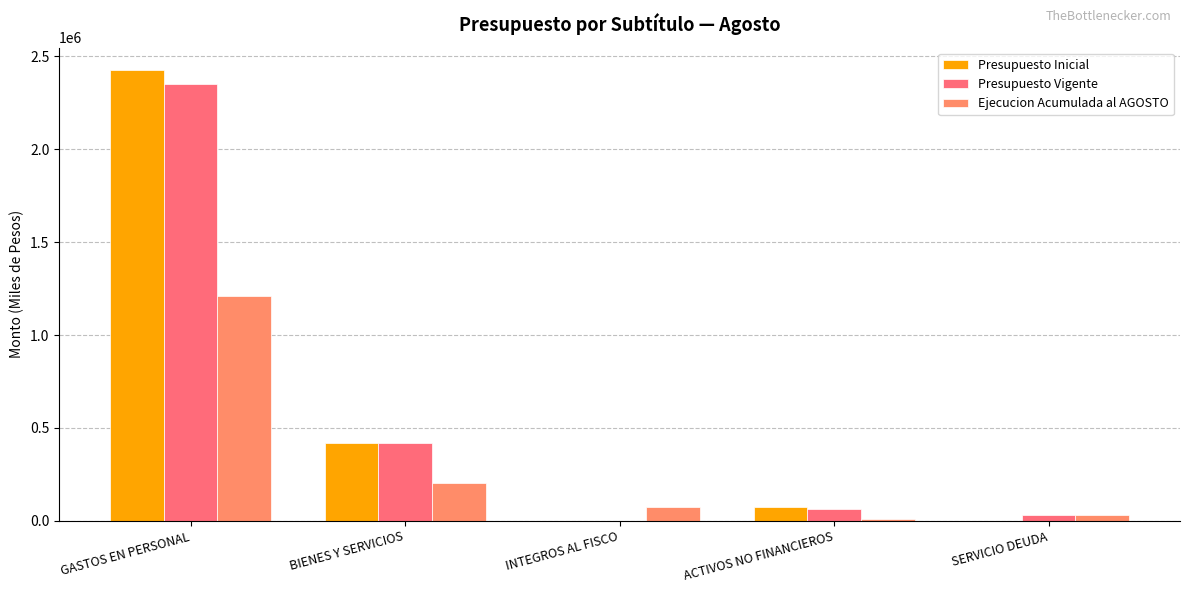

Which series has the widest spread of values?

Presupuesto Inicial